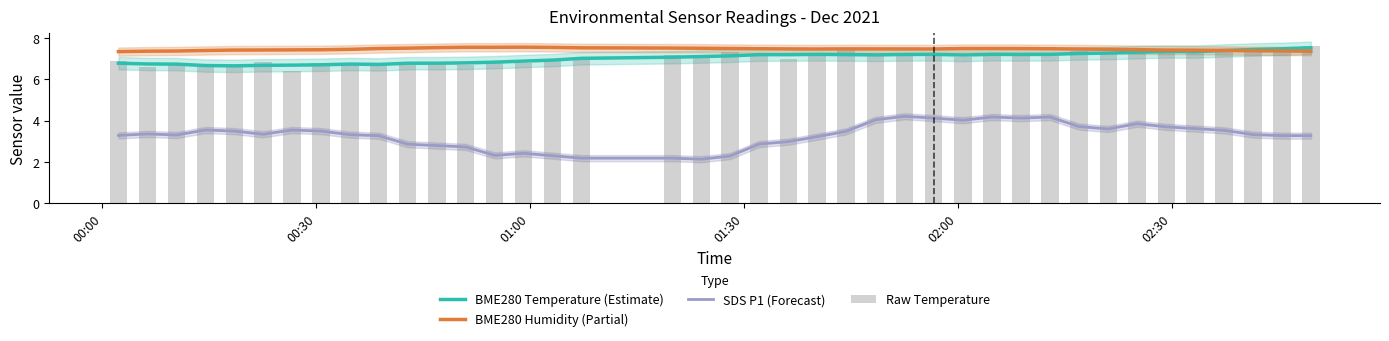

True or false: SDS P1 (Forecast) and BME280 Temperature (Estimate) cross at least once.

False